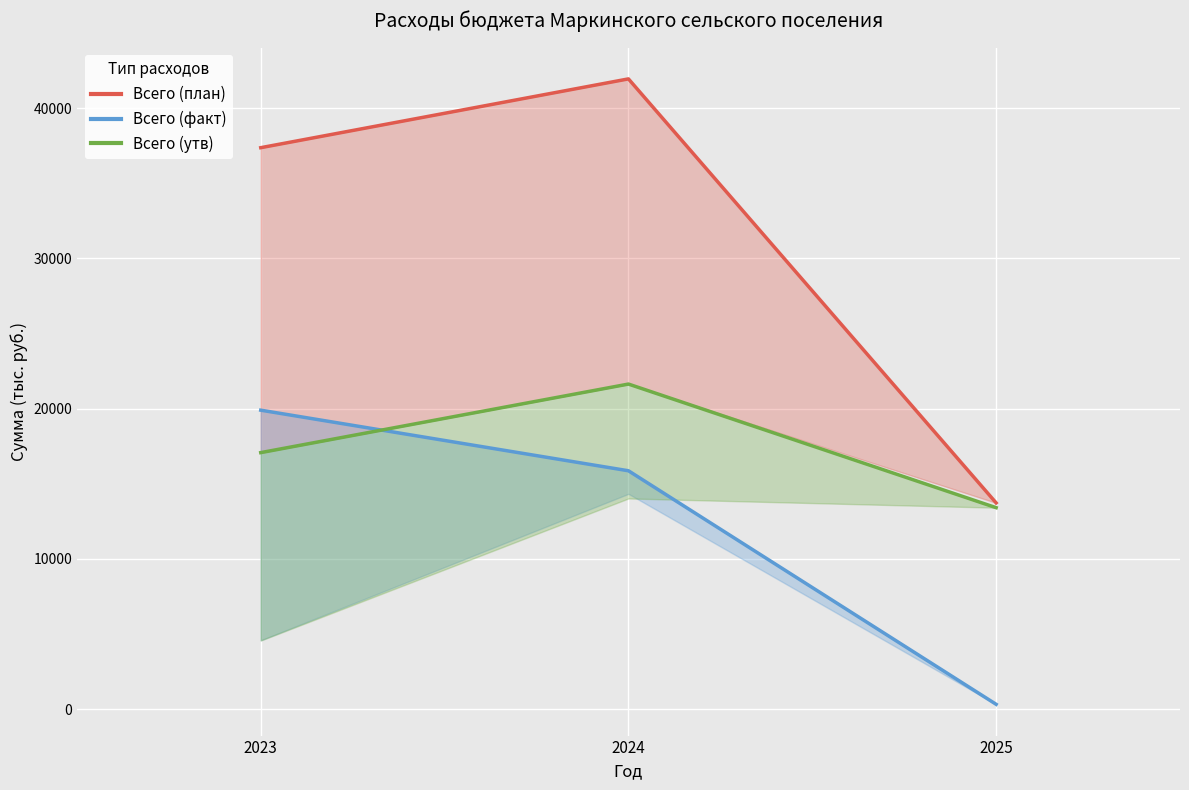

Rank the series by their average value, from highest to lowest.

Всего (план), Всего (утв), Всего (факт)